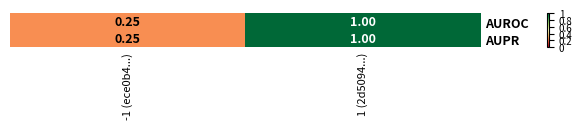

Is the value of AUROC at 1 (2d5094...) greater than the value of AUPR at -1 (ece0b4...)?

Yes